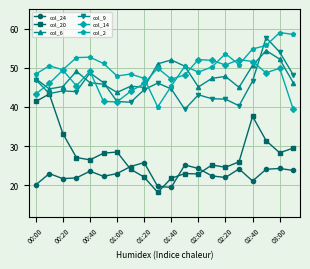

What are all the series names shown in the legend?

col_24, col_20, col_6, col_9, col_14, col_2